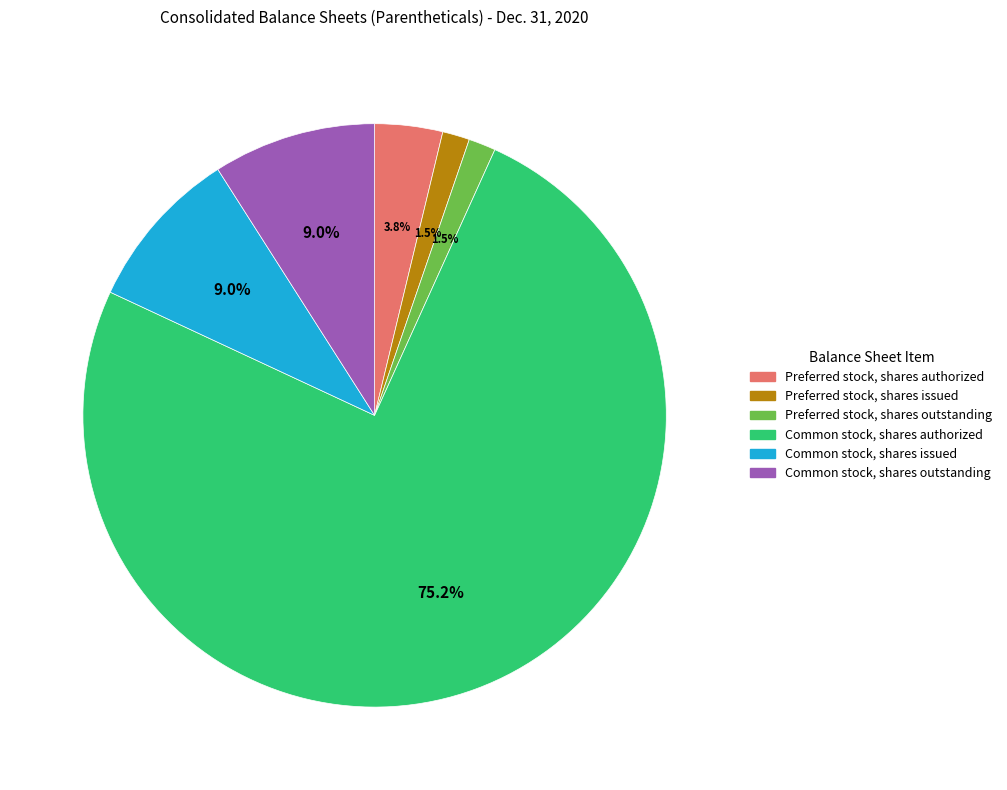

Is Common stock, shares outstanding the majority of the pie?

No